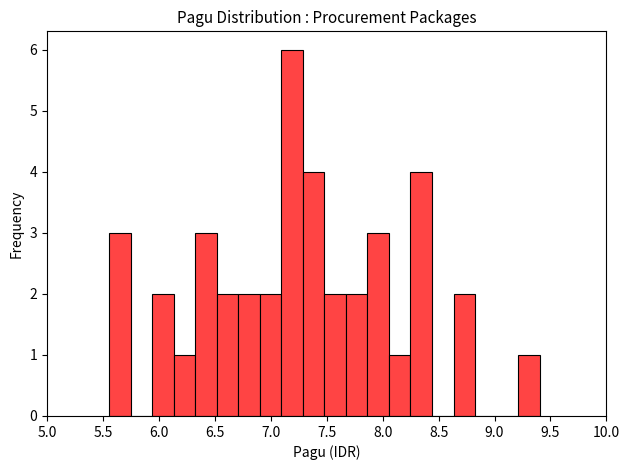

Read against the x-axis, roughly where is the centre of the tallest bar?

7.20